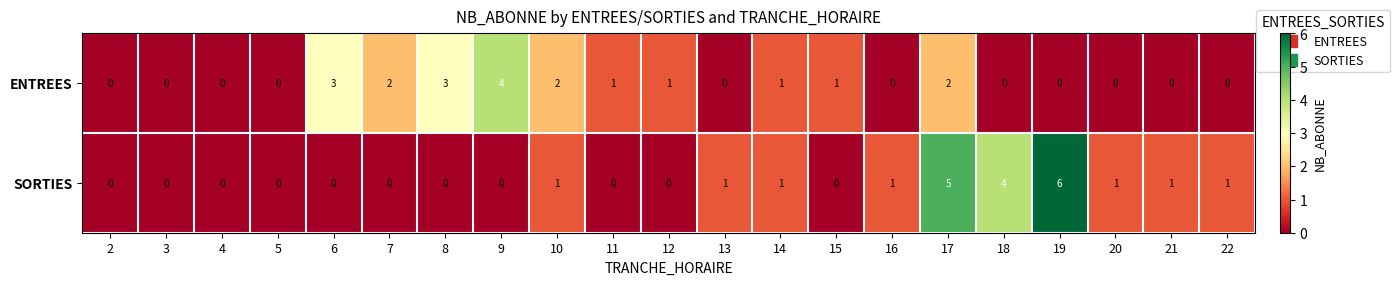

Rank the series by their average value, from lowest to highest.

ENTREES, SORTIES